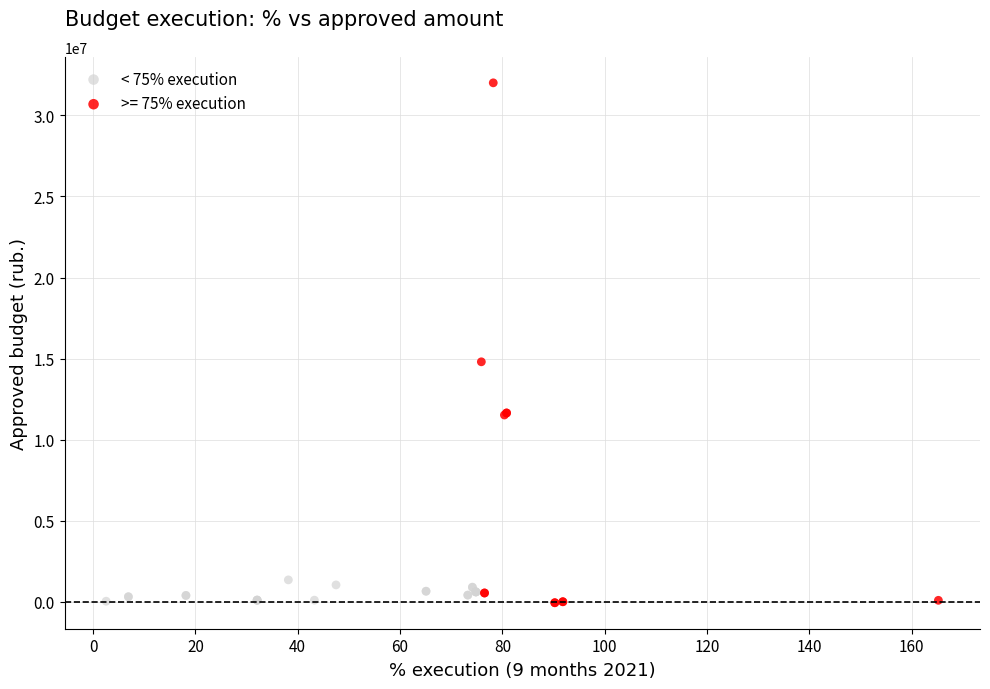

Which series contains the highest Y value?

>= 75% execution